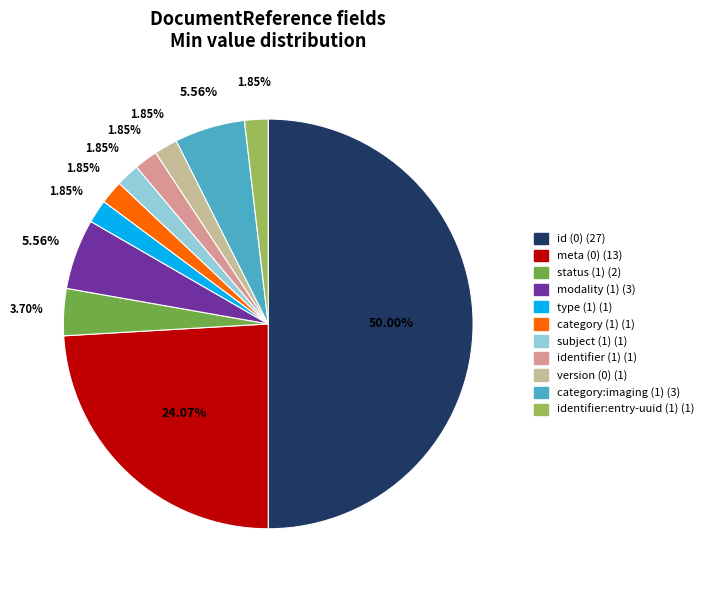

Which has a higher value, status (1) or category:imaging (1)?

category:imaging (1)